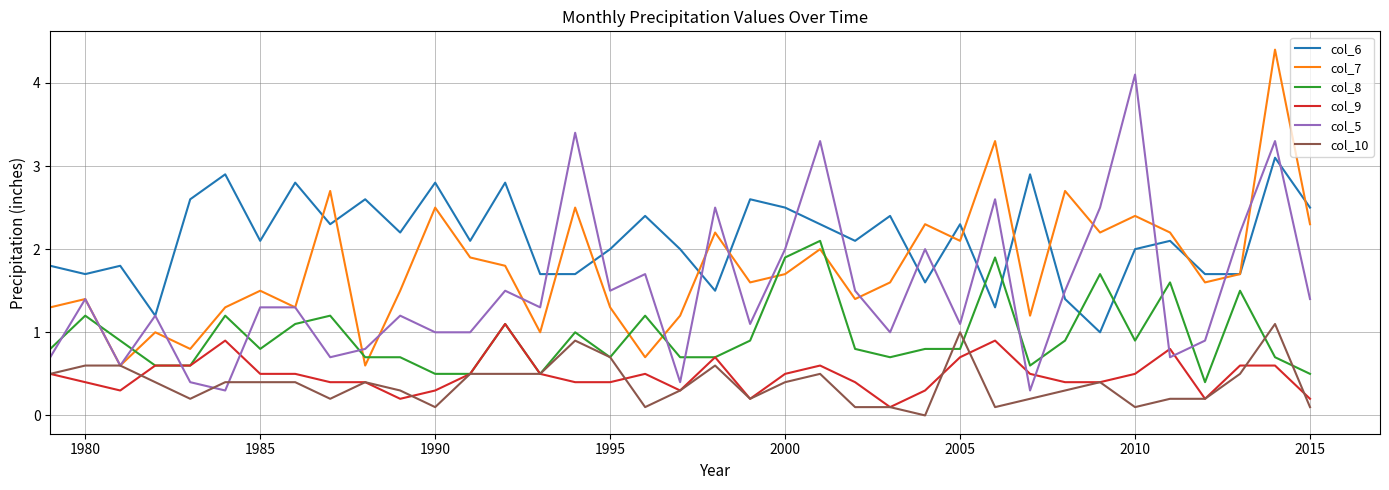

Which series has the largest total across all categories?

col_6